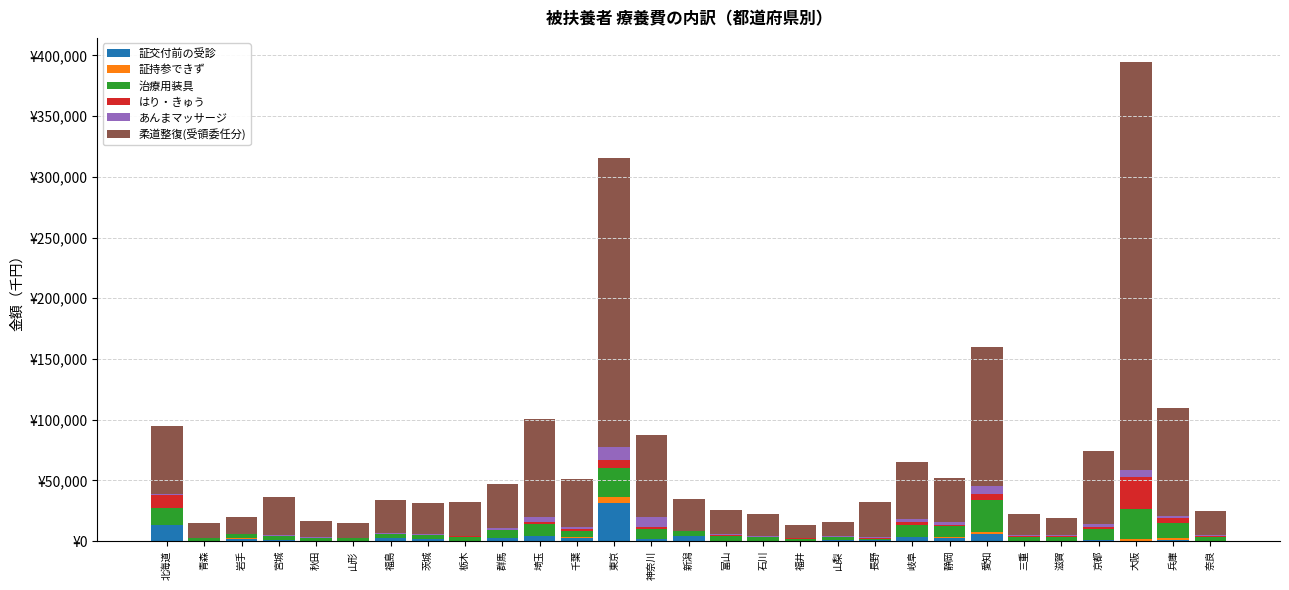

What are all the series names shown in the legend?

証交付前の受診, 証持参できず, 治療用装具, はり・きゅう, あんまマッサージ, 柔道整復(受領委任分)